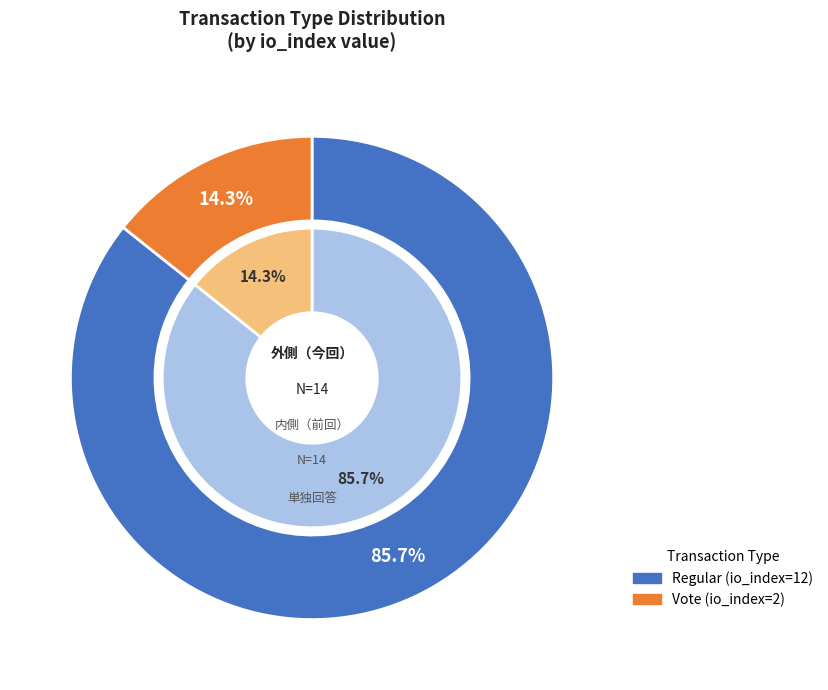

To the nearest percent, what is the difference between the largest and smallest slice percentages?

71%